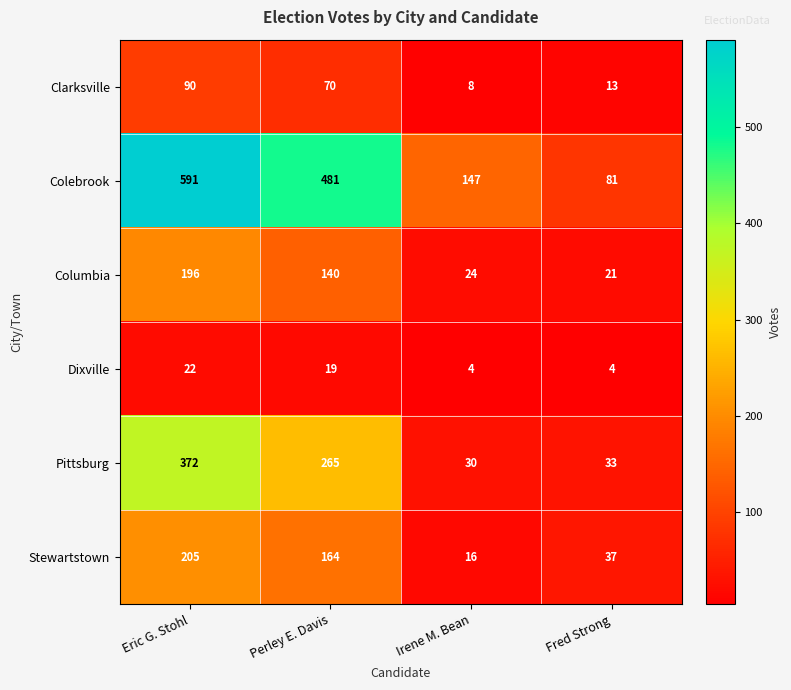

Reading right to left, what are all the values shown in this chart?

Clarksville: Fred Strong=13	Irene M. Bean=8	Perley E. Davis=70	Eric G. Stohl=90
Colebrook: Fred Strong=81	Irene M. Bean=147	Perley E. Davis=481	Eric G. Stohl=591
Columbia: Fred Strong=21	Irene M. Bean=24	Perley E. Davis=140	Eric G. Stohl=196
Dixville: Fred Strong=4	Irene M. Bean=4	Perley E. Davis=19	Eric G. Stohl=22
Pittsburg: Fred Strong=33	Irene M. Bean=30	Perley E. Davis=265	Eric G. Stohl=372
Stewartstown: Fred Strong=37	Irene M. Bean=16	Perley E. Davis=164	Eric G. Stohl=205